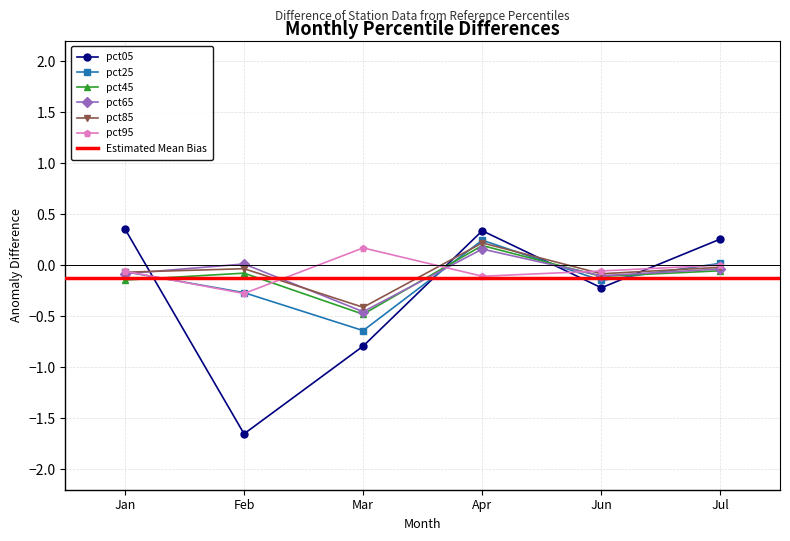

What is the approximate value of pct45 at Feb?

-0.1